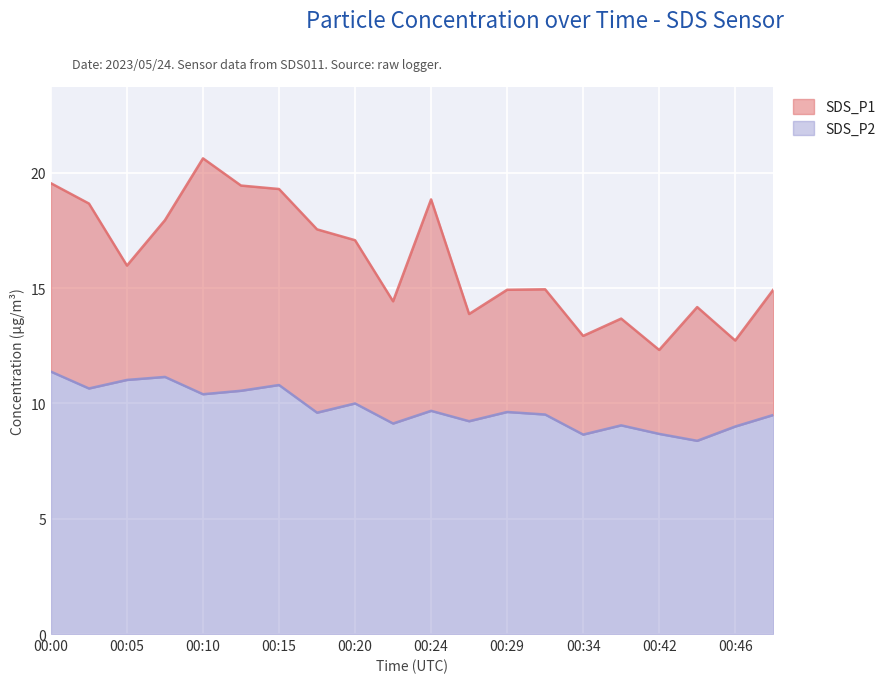

What is the value of the SDS_P2 point at the 8th from the left?

9.6